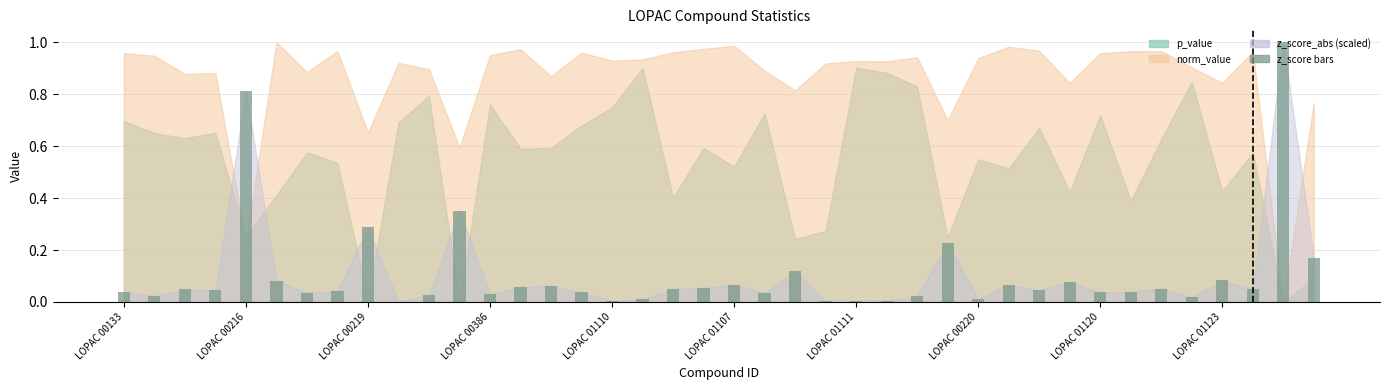

What is the maximum value shown in the chart?

1.0